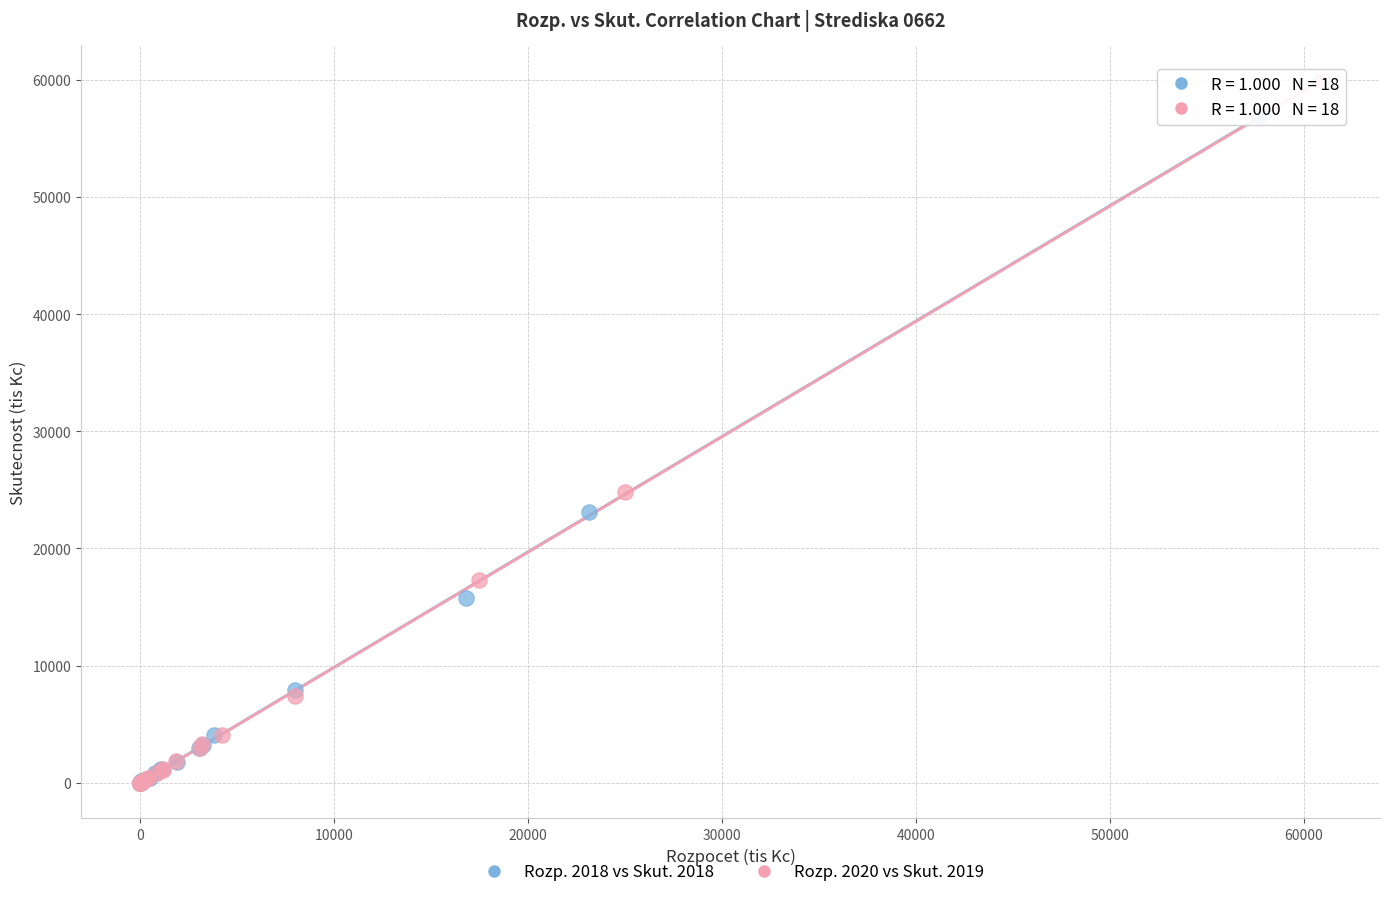

What are all the series names shown in the legend?

Rozp. 2018 vs Skut. 2018, Rozp. 2020 vs Skut. 2019